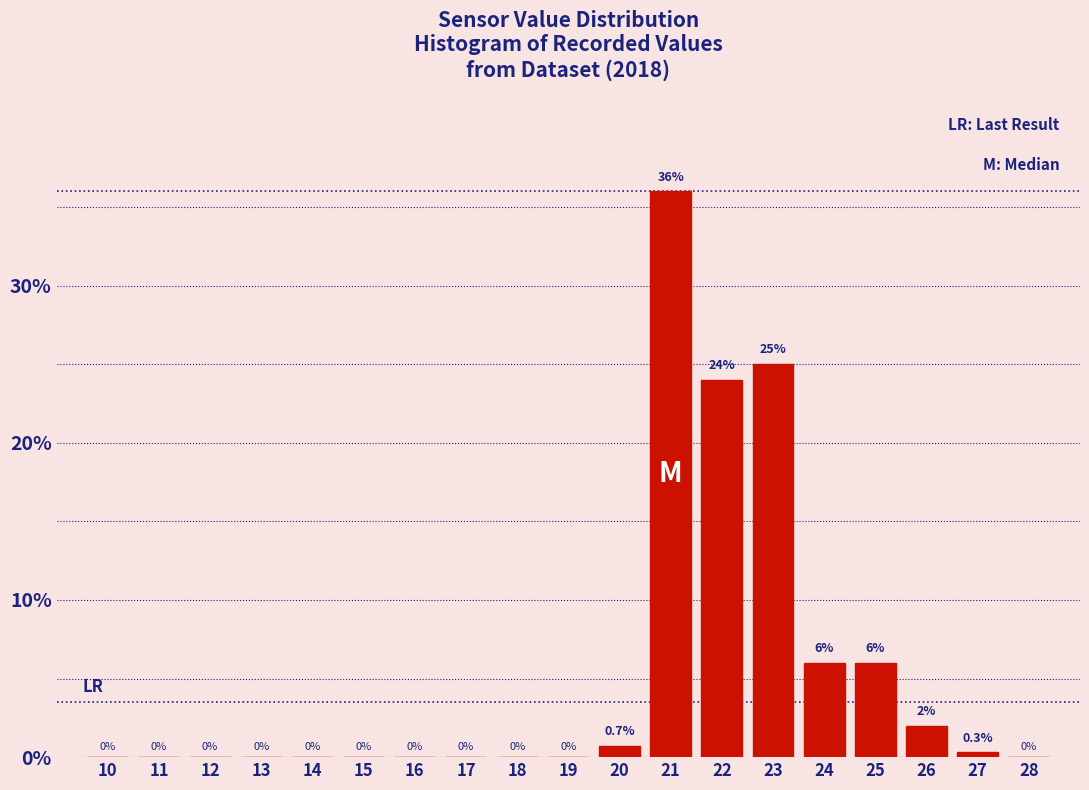

Reading left to right, what are all the values shown in this chart?

10=0.0	11=0.0	12=0.0	13=0.0	14=0.0	15=0.0	16=0.0	17=0.0	18=0.0	19=0.0	20=0.7	21=36.0	22=24.0	23=25.0	24=6.0	25=6.0	26=2.0	27=0.3	28=0.0